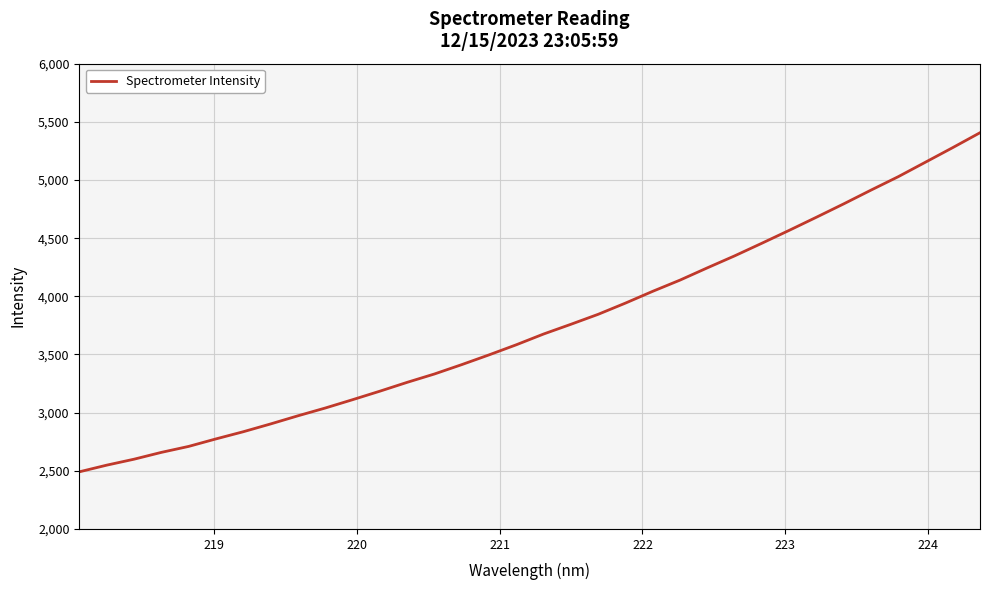

What is the difference between the maximum and minimum values?

2915.2